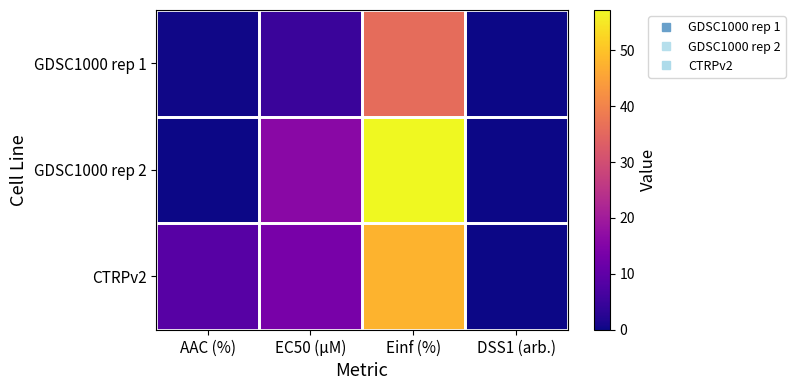

Reading right to left, list all the values displayed in this chart.

GDSC1000 rep 1: DSS1 (arb.)=0.0	Einf (%)=35.8	EC50 (µM)=4.7	AAC (%)=0.2
GDSC1000 rep 2: DSS1 (arb.)=0.0	Einf (%)=57.2	EC50 (µM)=16.3	AAC (%)=0.1
CTRPv2: DSS1 (arb.)=0.1	Einf (%)=47.7	EC50 (µM)=13.5	AAC (%)=8.9